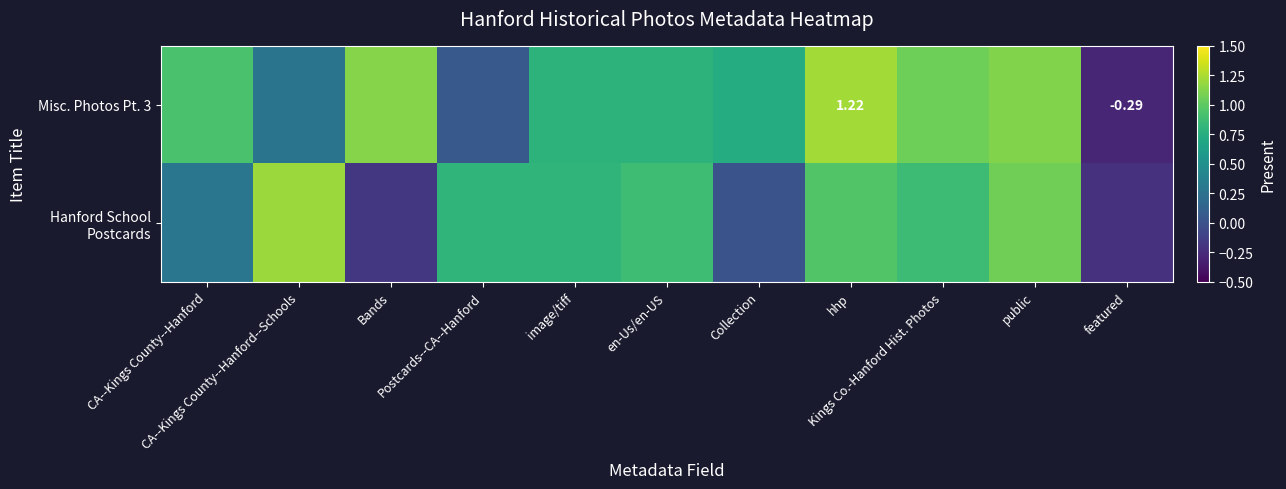

What is the sum of the Hanford School Postcards values at public and Kings Co.-Hanford Hist. Photos?

1.9